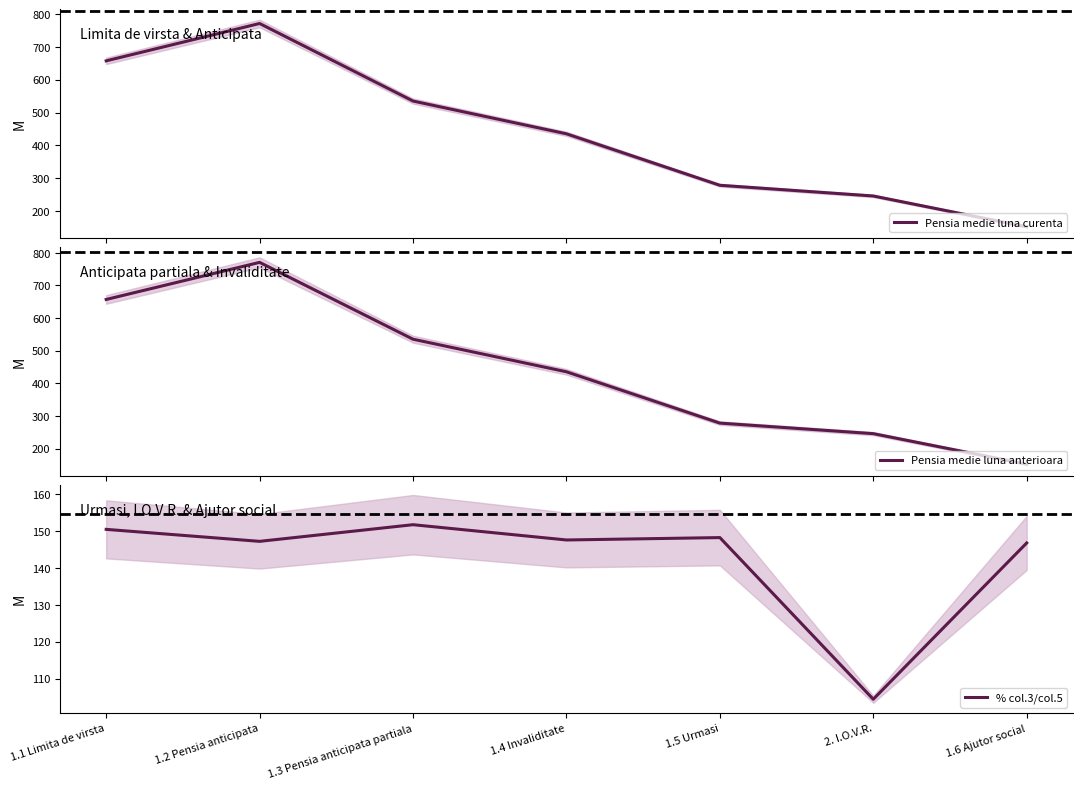

The value of Pensia medie luna curenta at 1.5 Urmasi is 501.3. True or false?

False